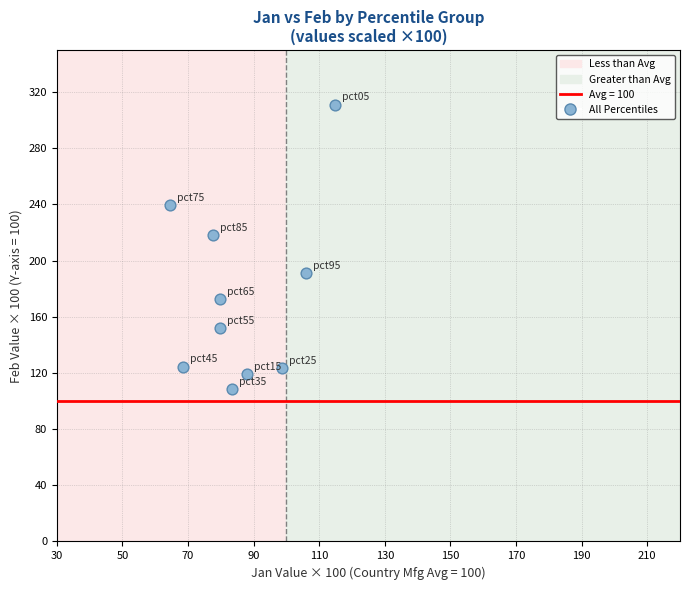

What is the range of Y values (max minus min)?

202.9